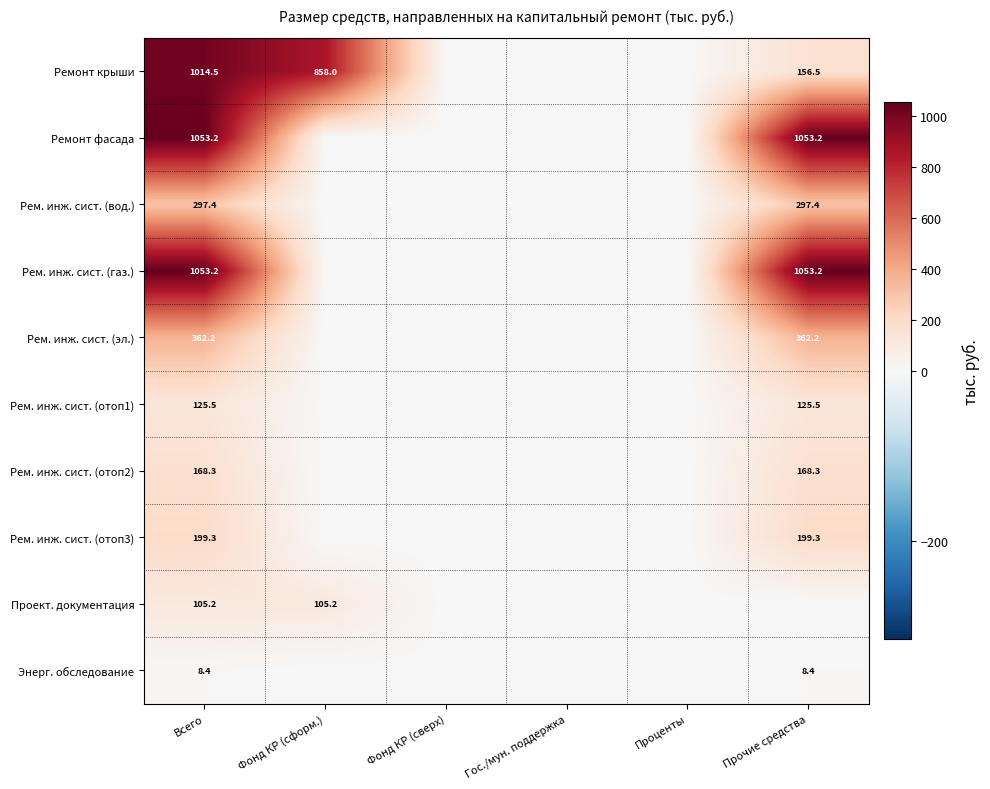

The value of Проект. документация at Всего is 105.2. True or false?

True